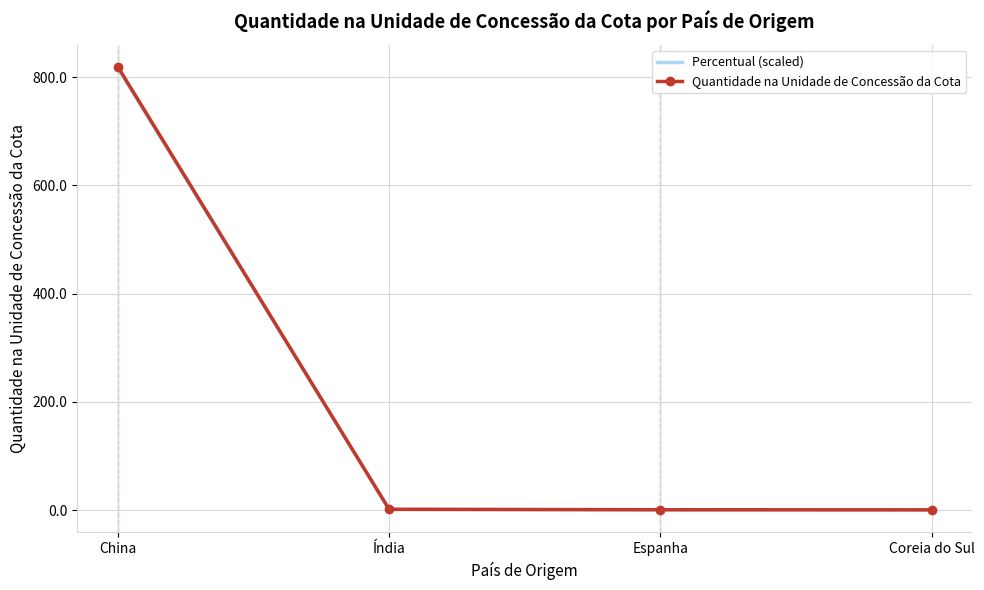

What is the sum of the Quantidade na Unidade de Concessão da Cota values at Espanha and China?

820.0